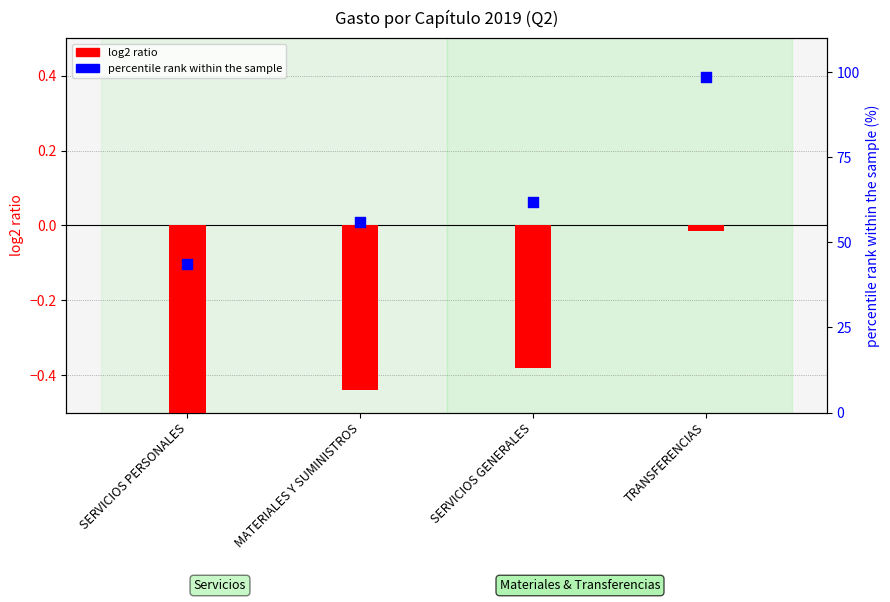

Which series reaches the minimum Y coordinate?

log2 ratio